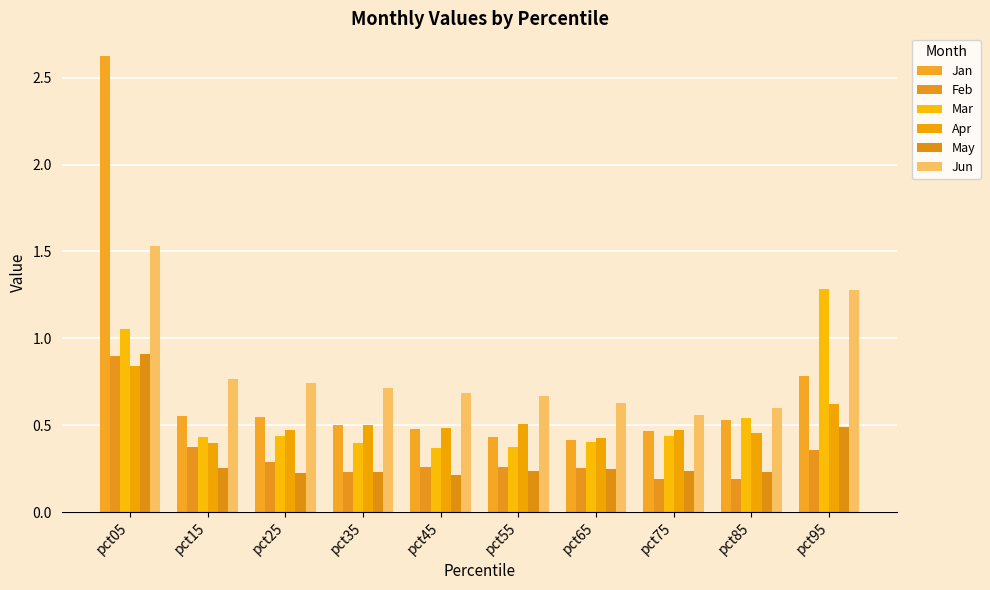

Which series changed the most between pct25 and pct35?

Feb